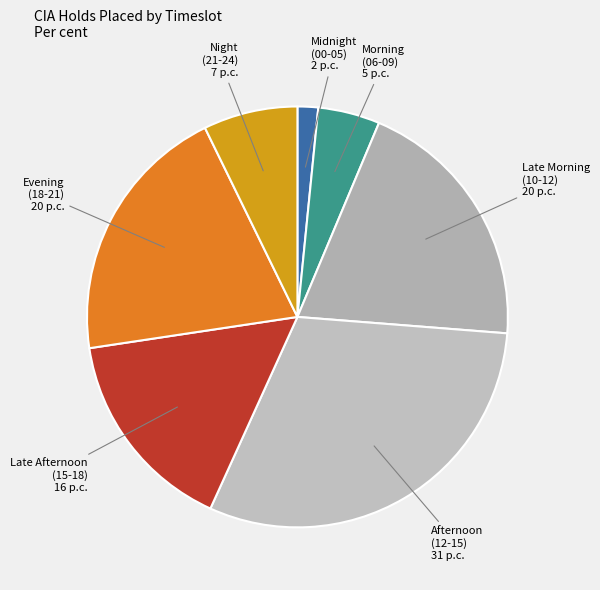

How many slices are in this pie chart?

7